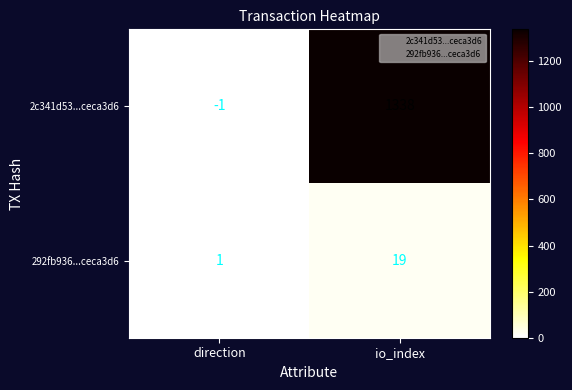

What is the minimum value shown in the chart?

-1